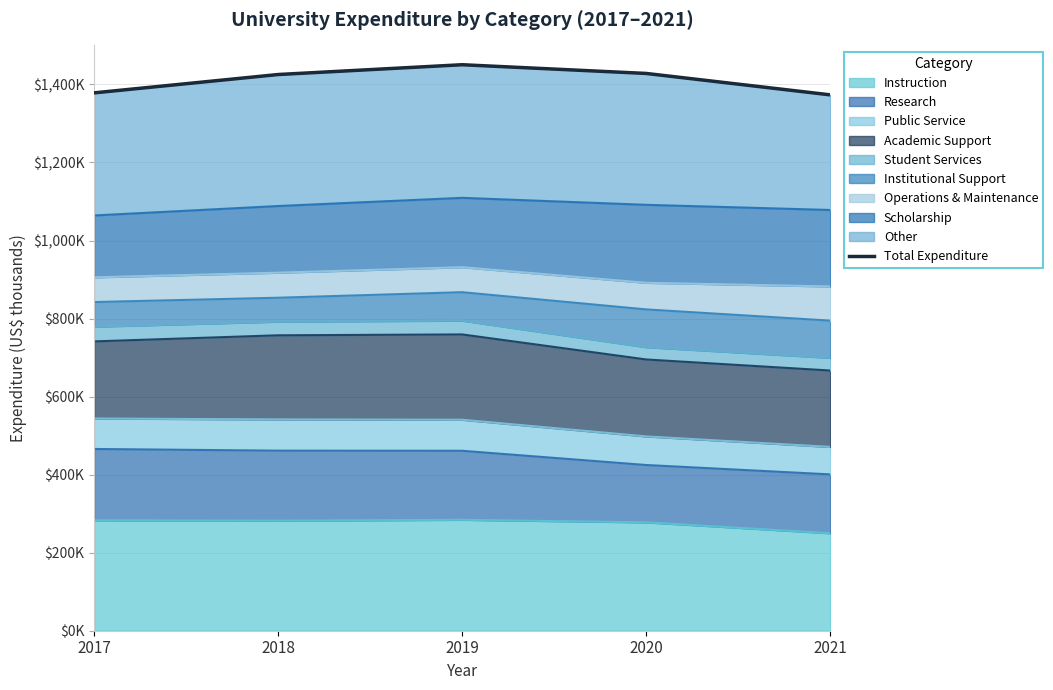

What is the sum of the values at 2019 and 2020?

2878.7